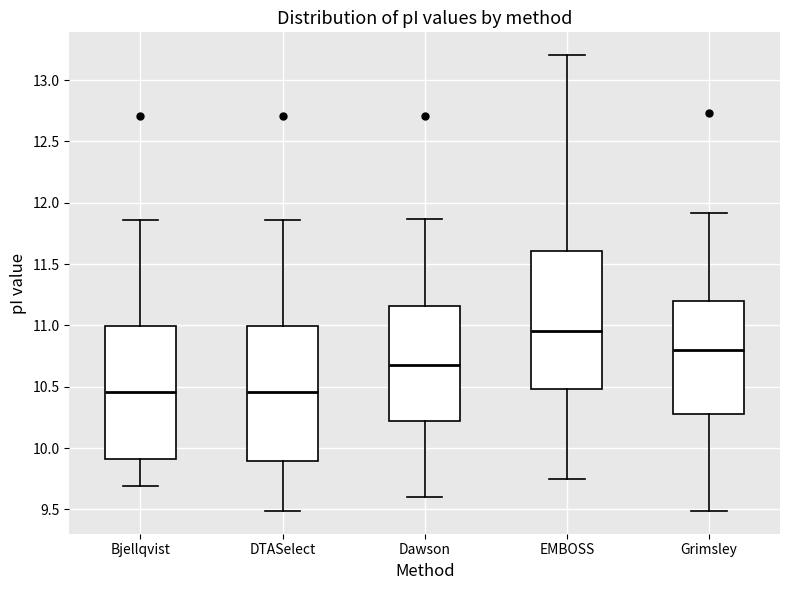

Reading left to right, read every box against the y-axis: the position of its median line, the range the box covers, and the ends of its whiskers. The values are not printed on the chart, so give them approximately, as read against the axis.

Bjellqvist: median 10.45, box 9.90 to 11.00, whiskers 9.70 to 11.85
DTASelect: median 10.45, box 9.90 to 11.00, whiskers 9.50 to 11.85
Dawson: median 10.70, box 10.20 to 11.15, whiskers 9.60 to 11.85
EMBOSS: median 10.95, box 10.50 to 11.60, whiskers 9.75 to 13.20
Grimsley: median 10.80, box 10.30 to 11.20, whiskers 9.50 to 11.90